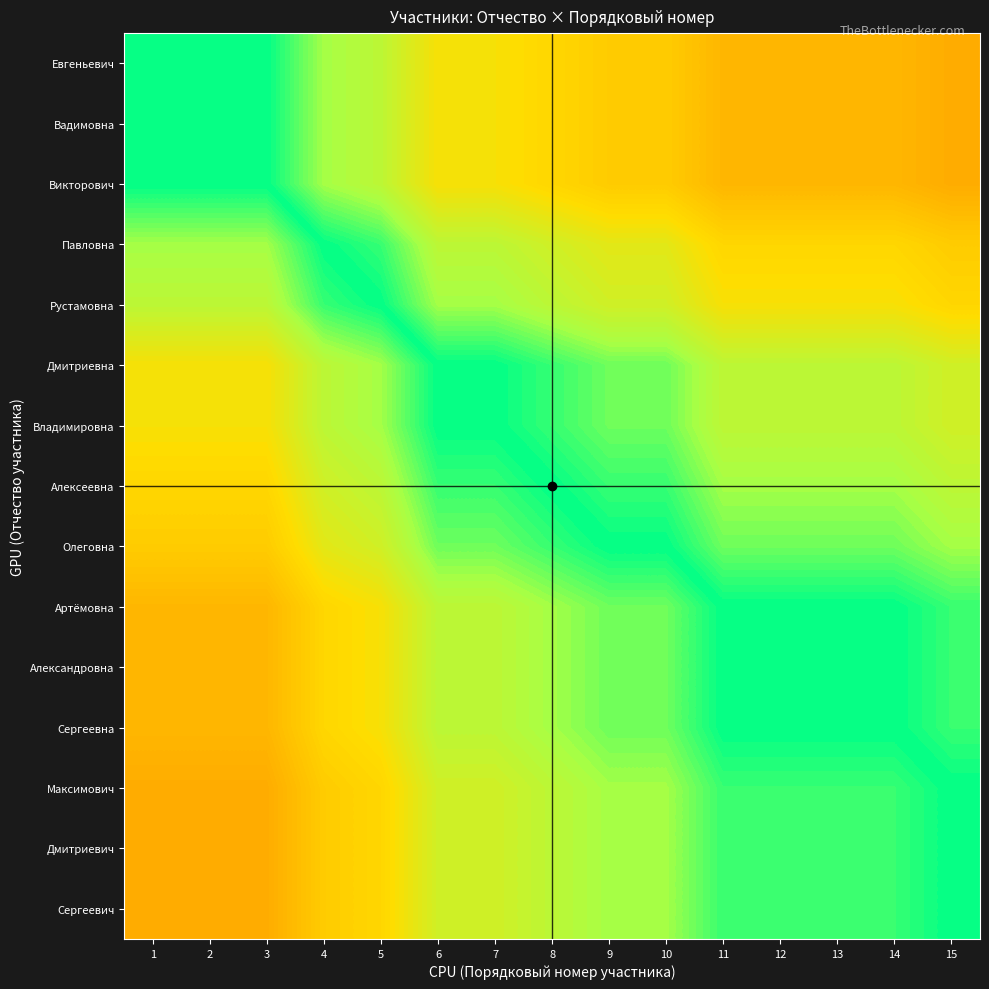

At how many categories does at least one series exceed 18?

1